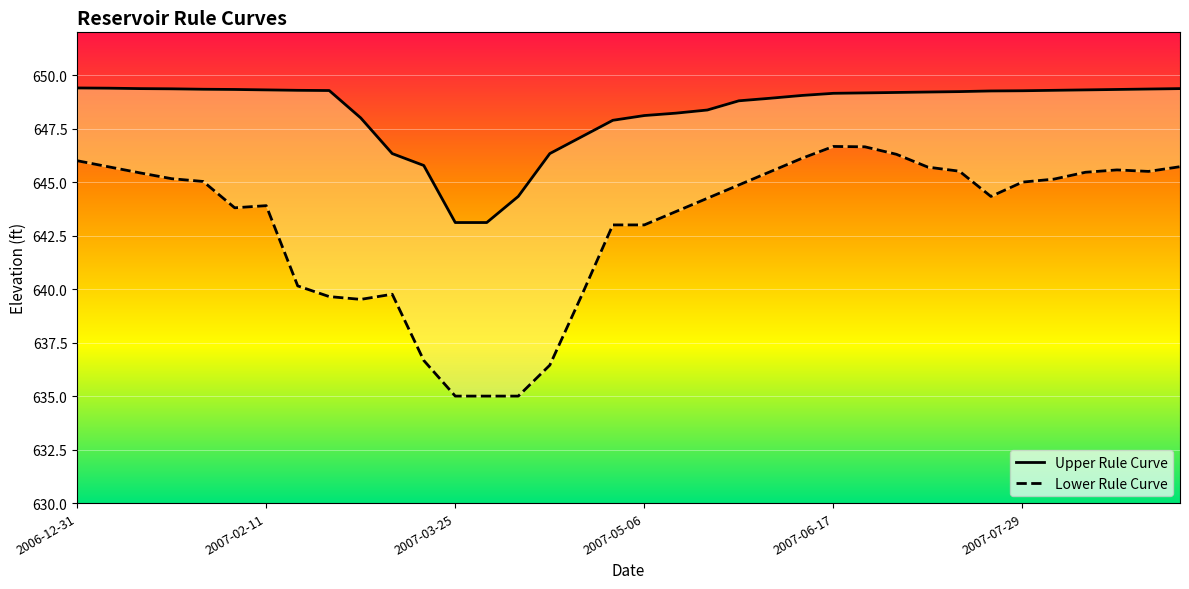

At which label does Upper Rule Curve reach its minimum?

2007-03-25